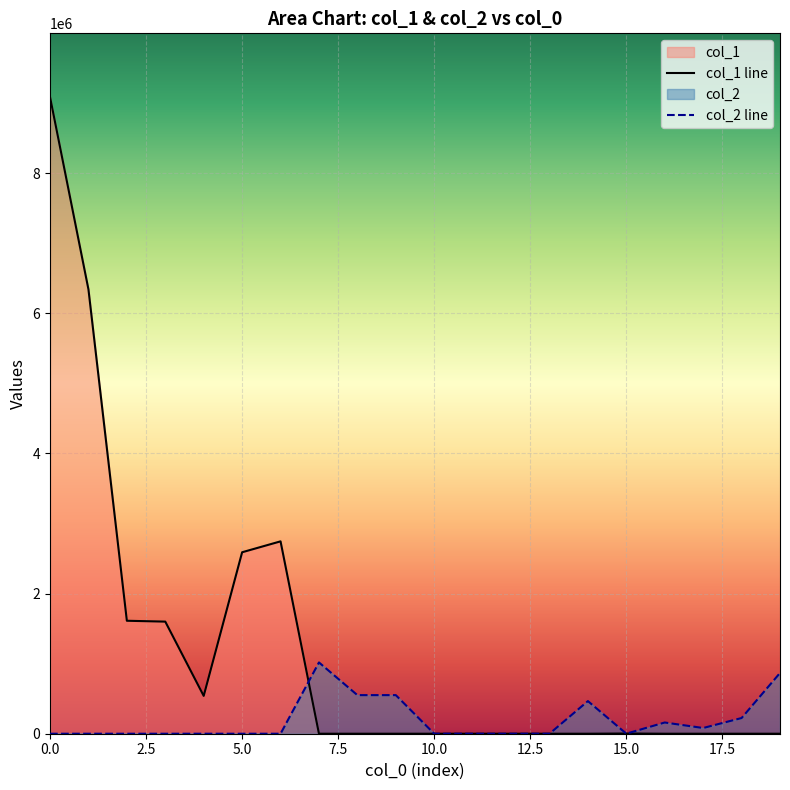

Which series has the widest spread of values?

col_1 line